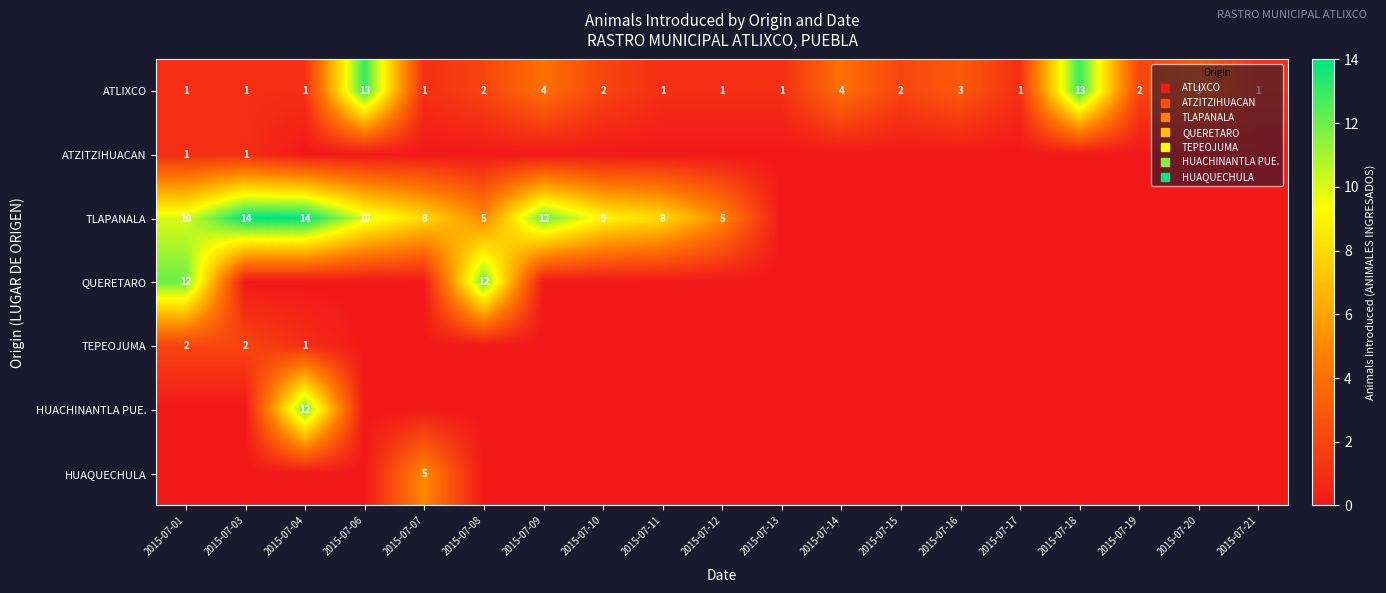

Is it true that HUAQUECHULA equals -3 at 2015-07-18?

False